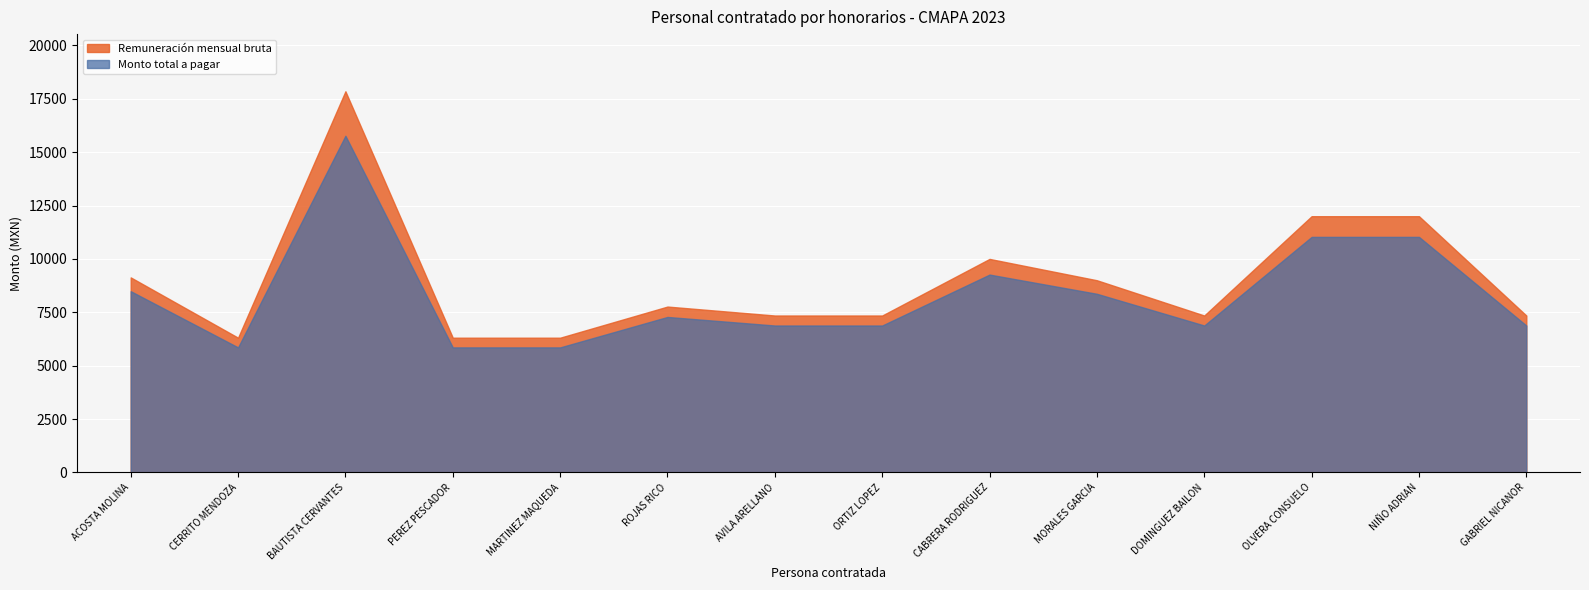

List the series in order of their overall mean, lowest first.

Monto total a pagar, Remuneración mensual bruta